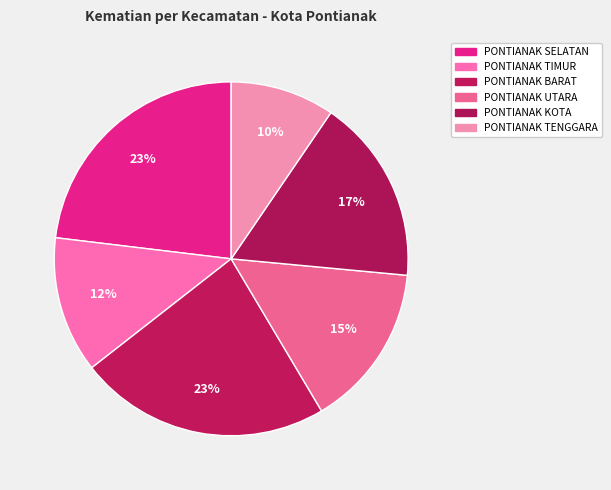

How many slices are in this pie chart?

6